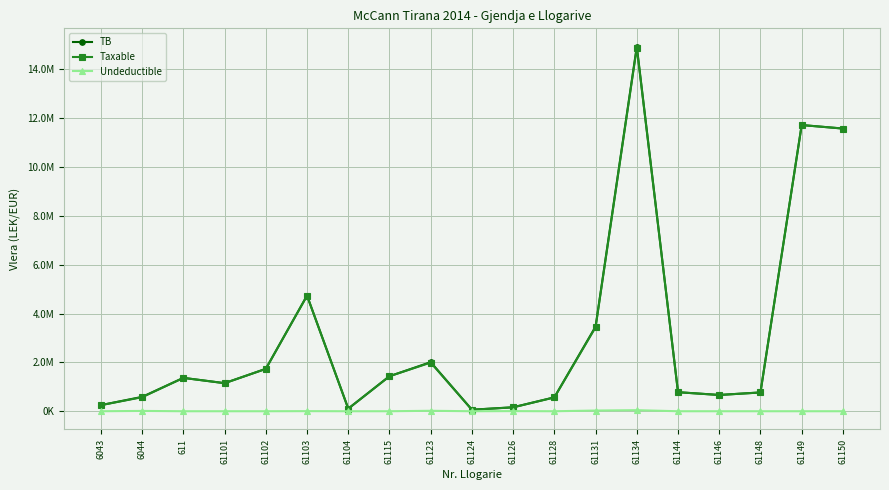

Reading left to right, what are all the values shown in this chart?

TB: 250227.1	588118.9	1366068.5	1149043.7	1735151.5	4735066.9	105900.0	1434003.2	2010362.2	61813.2	163090.0	567460.5	3465988.5	14931158.8	779642.1	666085.5	769080.9	11717876.6	11574631.1
Taxable: 250227.1	575296.9	1366068.5	1149043.7	1735151.5	4731146.9	105900.0	1433753.2	1991862.2	61813.2	157990.0	567460.5	3437988.5	14887859.8	779642.1	666085.5	769080.9	11717876.6	11574631.1
Undeductible: 0.0	12822.0	0.0	0.0	0.0	3920.0	0.0	250.0	18500.0	0.0	5100.0	0.0	28000.0	43299.0	0.0	0.0	0.0	0.0	0.0